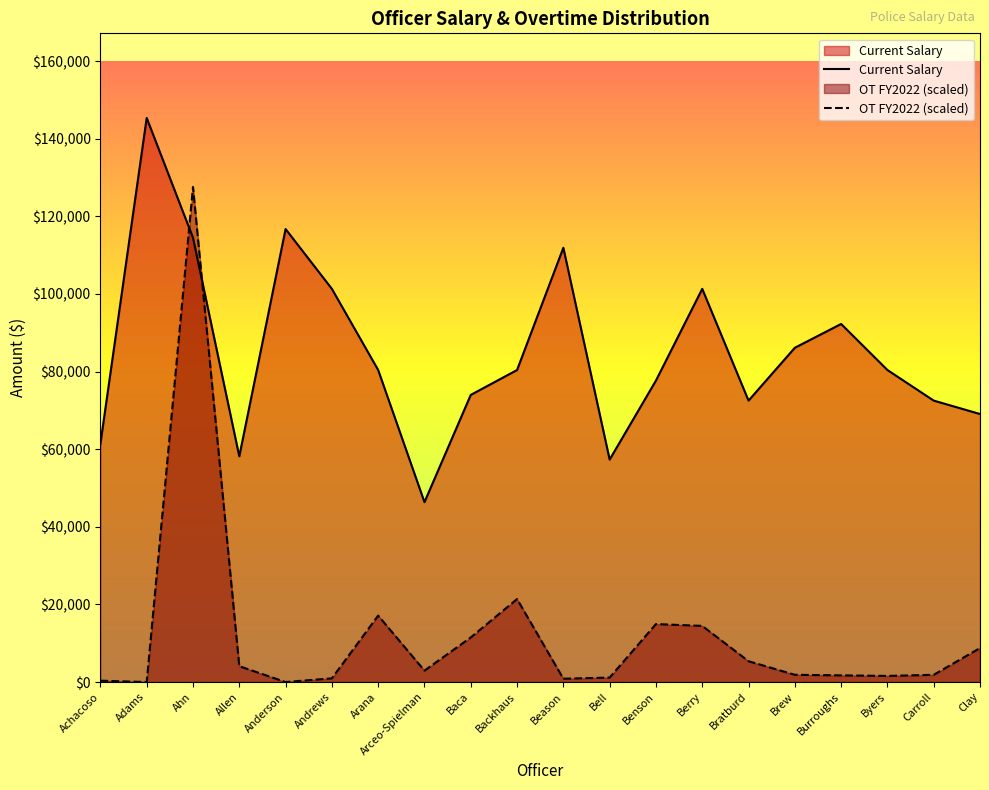

Does the chart display data point markers on the line(s)?

No